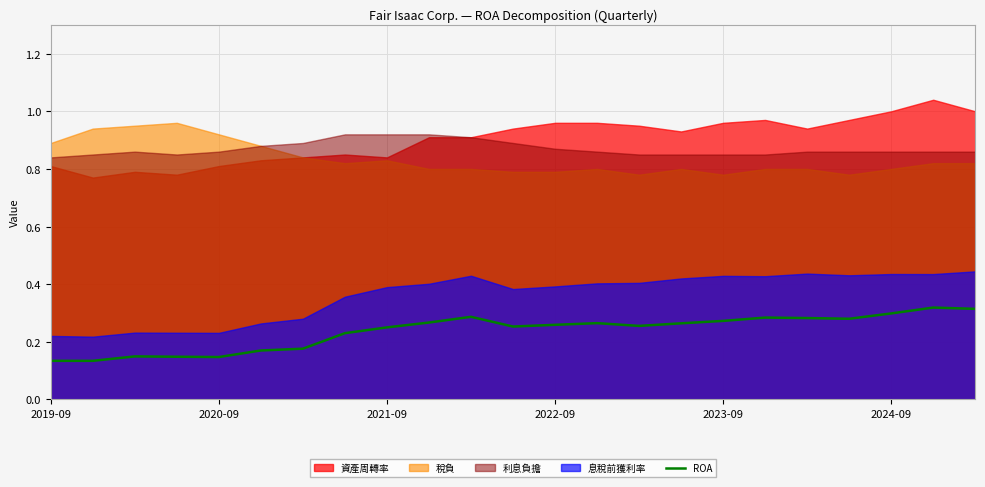

At which category does the chart reach its peak across all series?

21